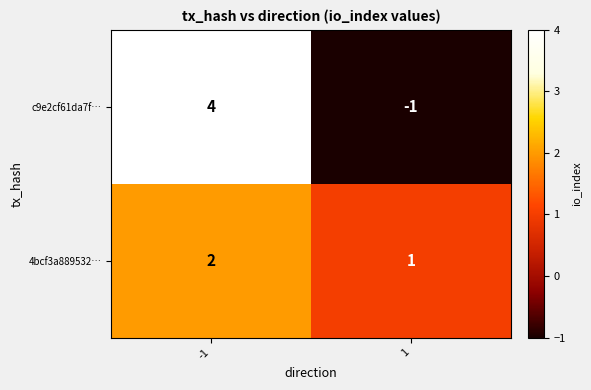

At which category is the sum across all series the highest?

-1